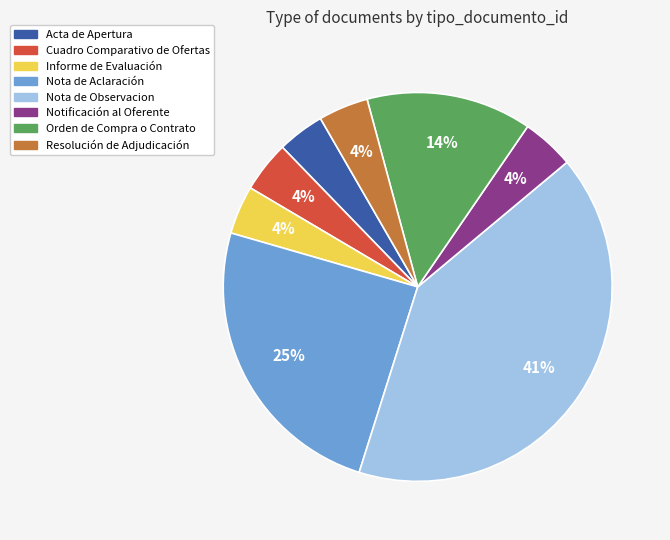

To the nearest percent, what is the average slice percentage?

12%